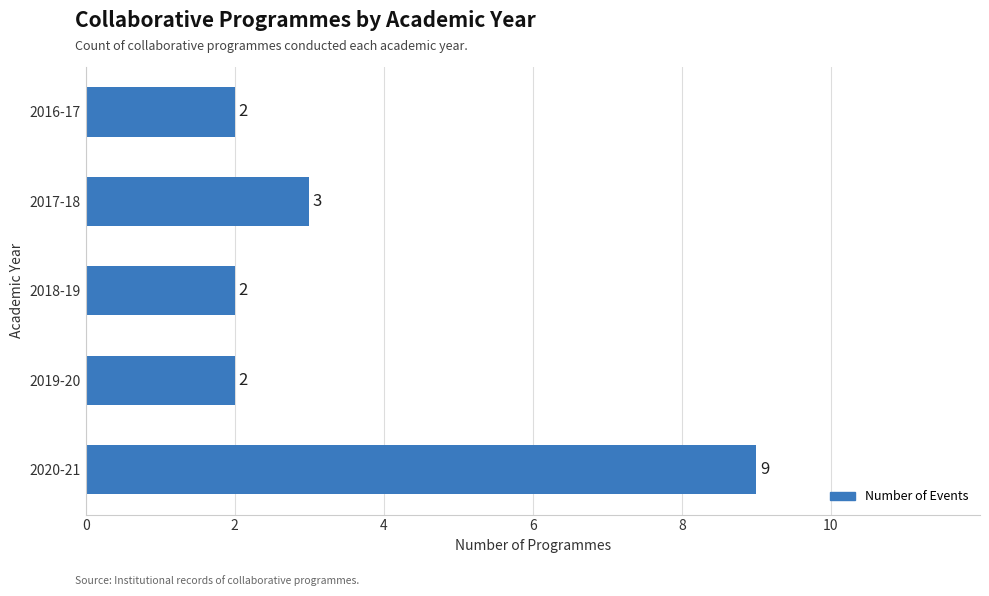

What is the maximum value shown in the chart?

9